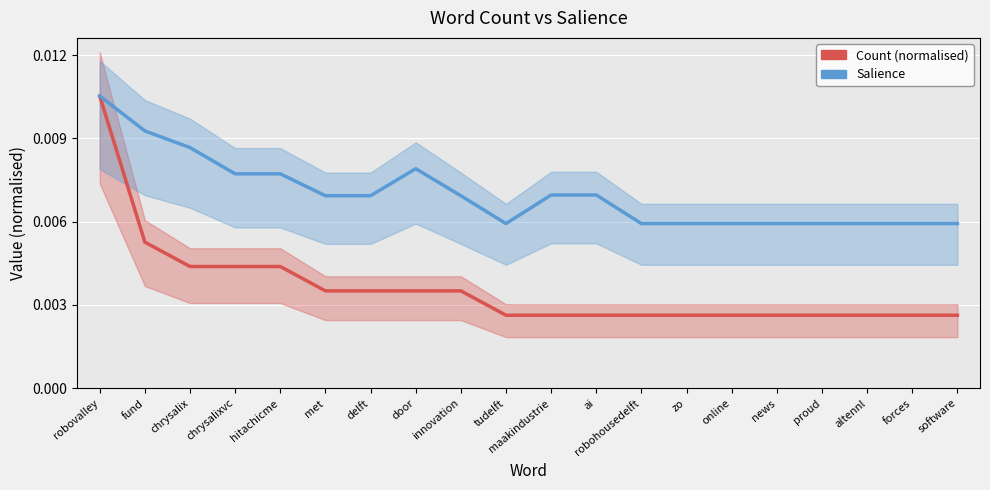

Which series changed the most between chrysalixvc and ai?

Count (normalised)